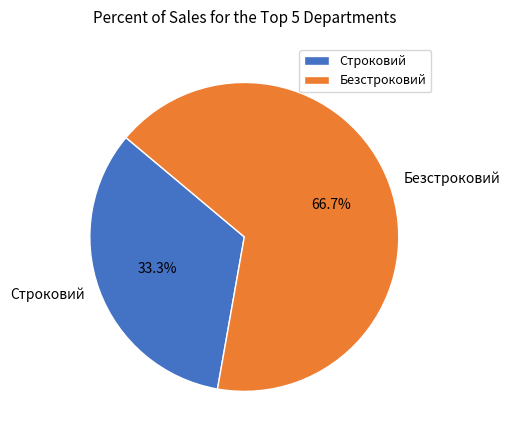

True or false: Безстроковий accounts for 67% of the total.

True